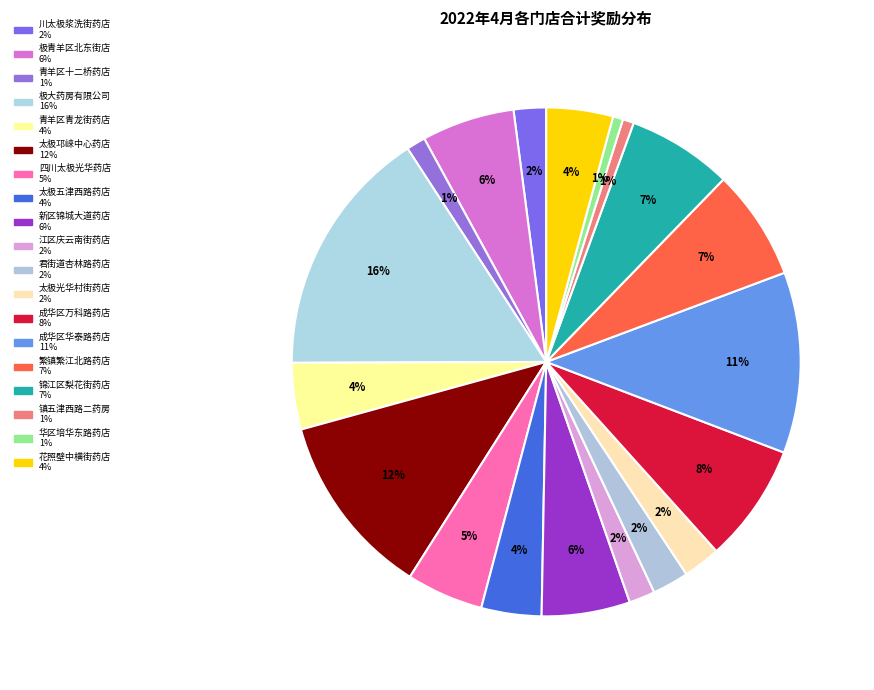

How many slices are in this pie chart?

19